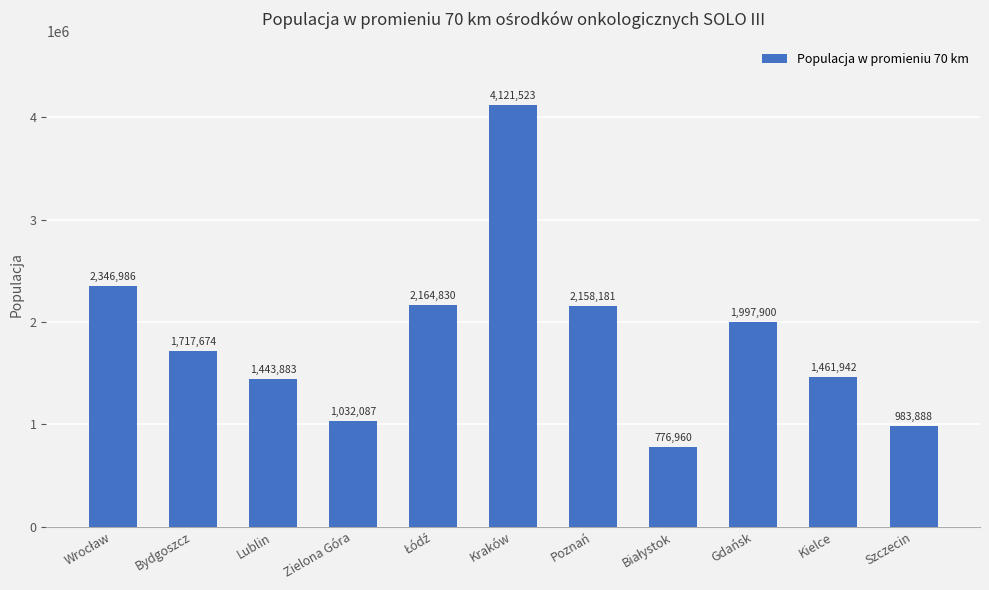

What is the sum of all values?

20205854